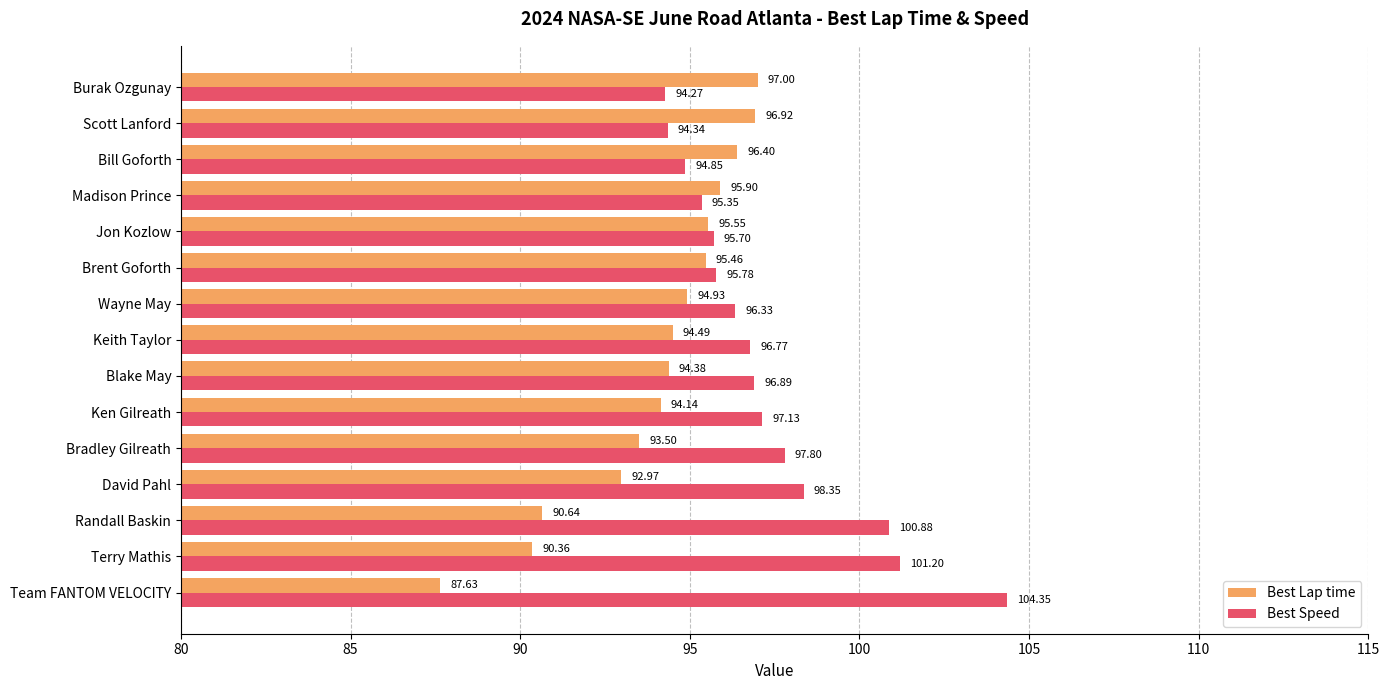

List the labels in order of Best Speed value, largest first.

Team FANTOM VELOCITY, Terry Mathis, Randall Baskin, David Pahl, Bradley Gilreath, Ken Gilreath, Blake May, Keith Taylor, Wayne May, Brent Goforth, Jon Kozlow, Madison Prince, Bill Goforth, Scott Lanford, Burak Ozgunay